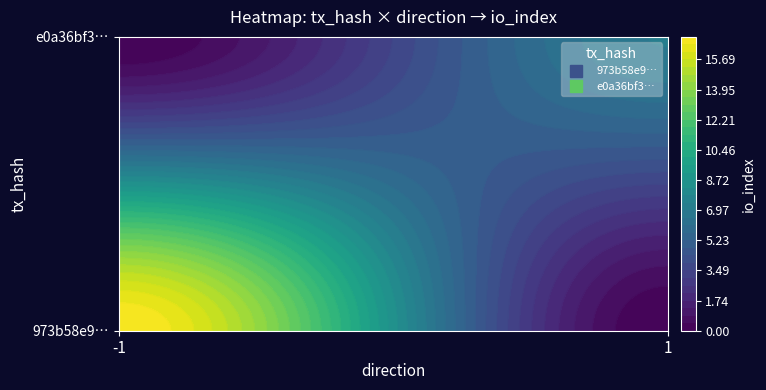

Read the e0a36bf33b8dbff9e565c13b27677718c7549ea value at io_index.

7